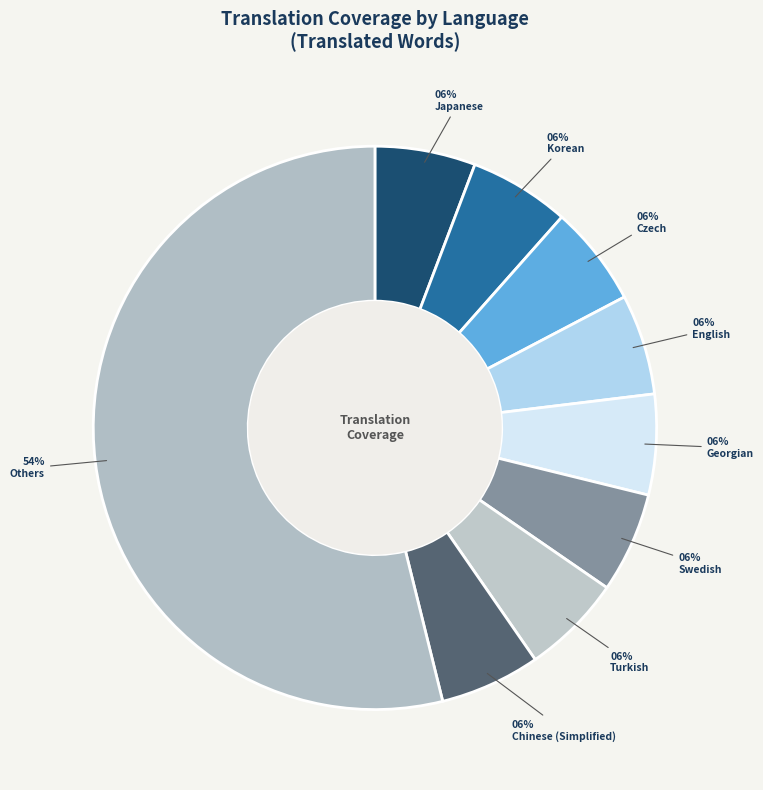

How many segments does this pie chart have?

9